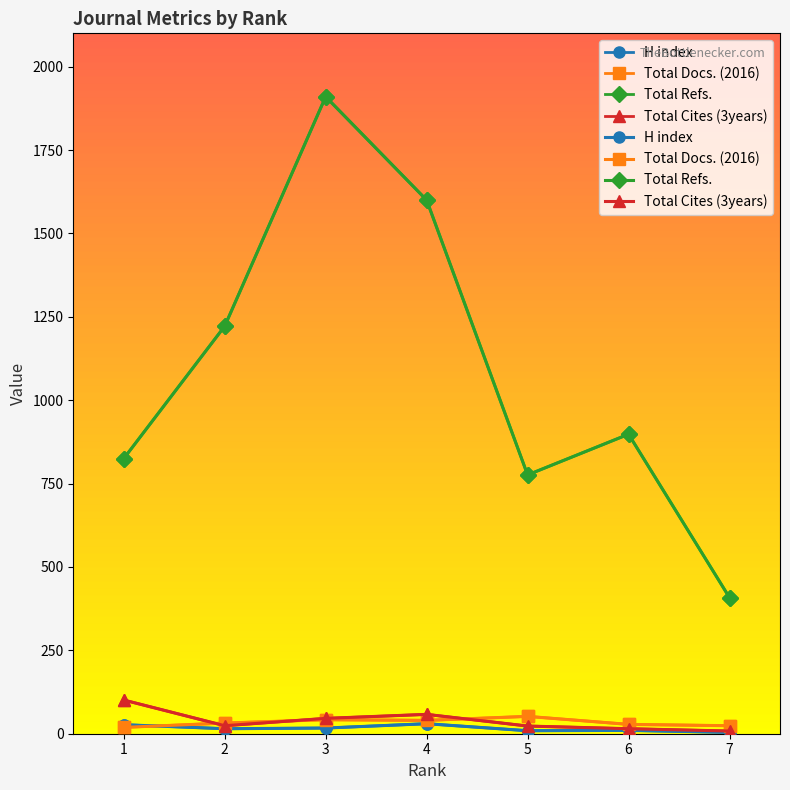

At which label is H index closest to 17?

3